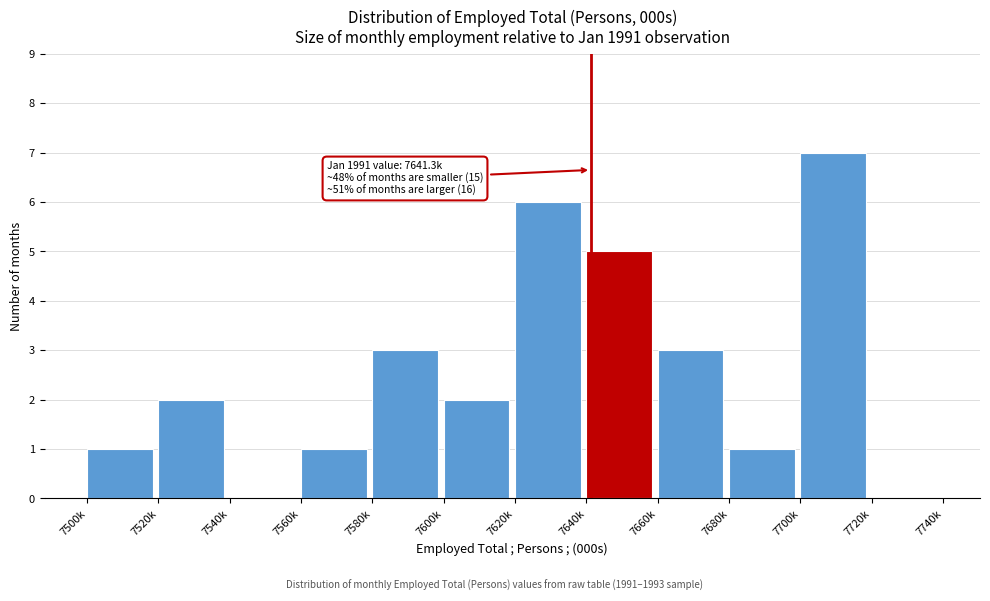

Reading left to right, what are all the values shown in this chart?

7500k=1	7520k=2	7540k=0	7560k=1	7580k=3	7600k=2	7620k=6	7640k=5	7660k=3	7680k=1	7700k=7	7720k=0